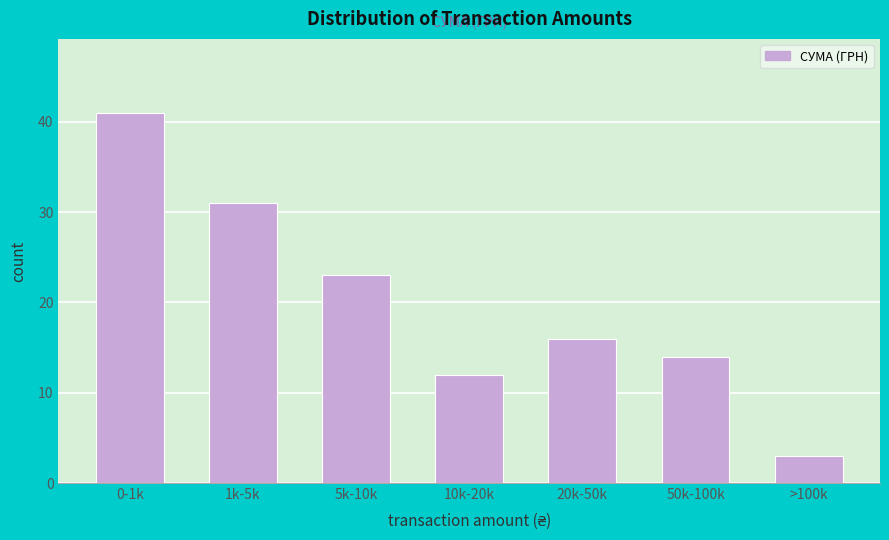

Reading left to right, transcribe all the data shown in this chart.

41	31	23	12	16	14	3